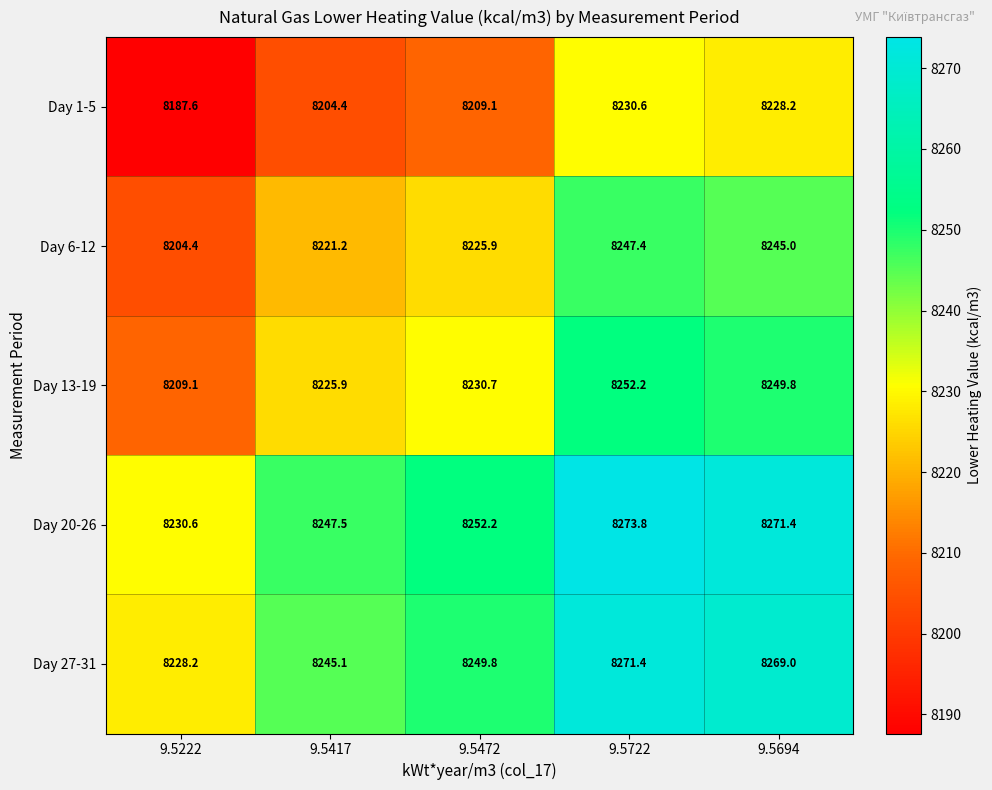

At which label does Day 27-31 first exceed 8249?

9.5472